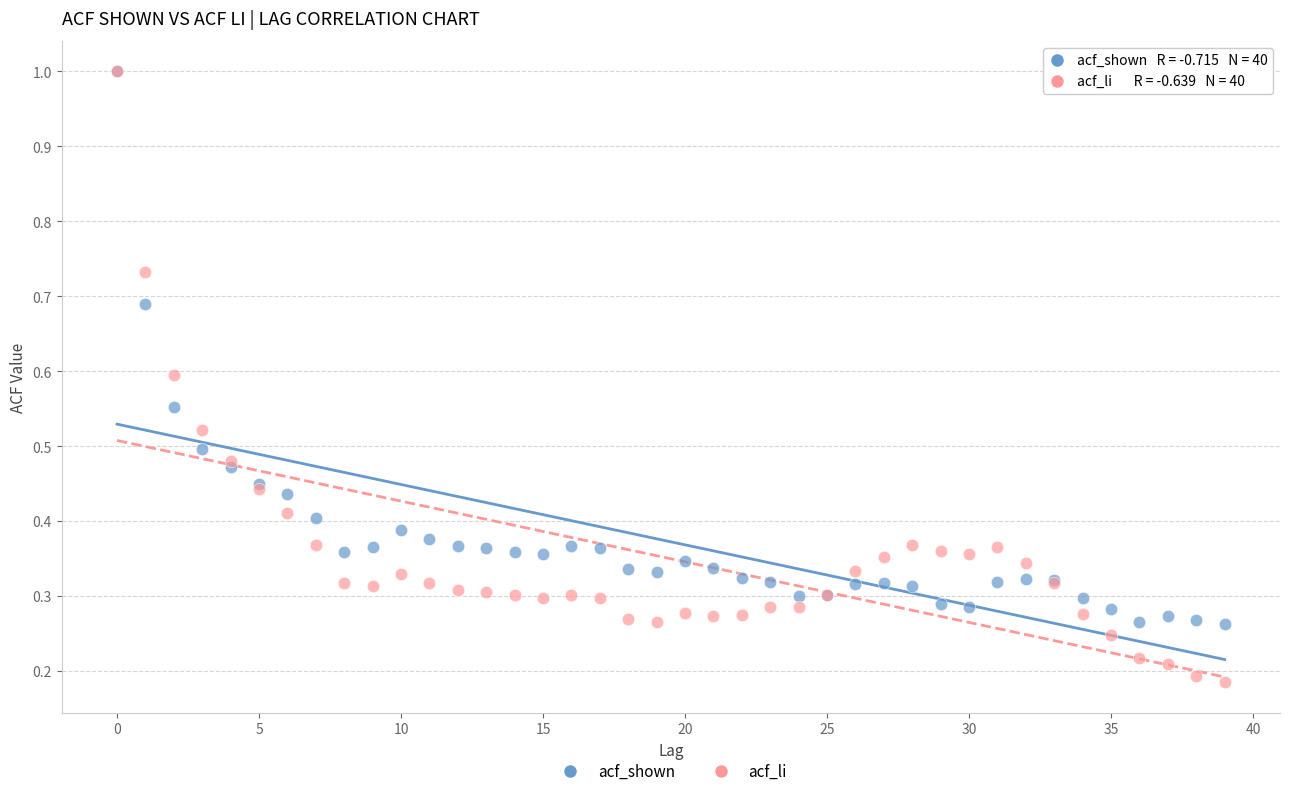

What are all the series names shown in the legend?

acf_shown, acf_li